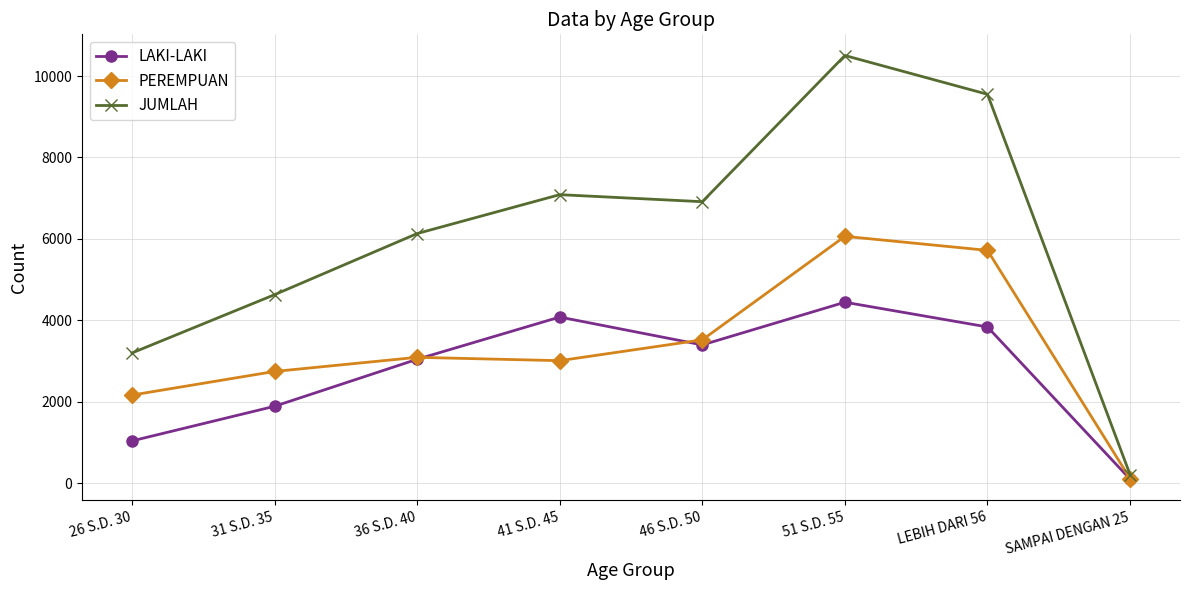

What is the greatest value displayed?

10505